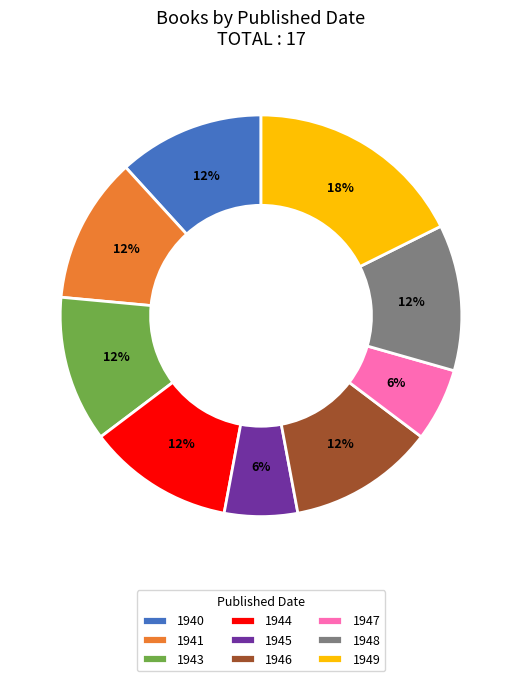

Do 1941 and 1948 together represent more than half of the pie?

No